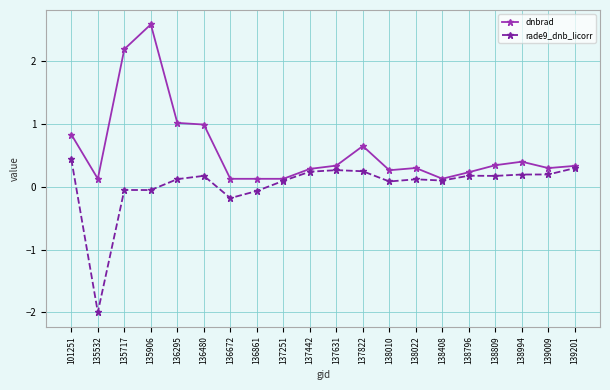

List the series in order of their overall mean, lowest first.

rade9_dnb_licorr, dnbrad